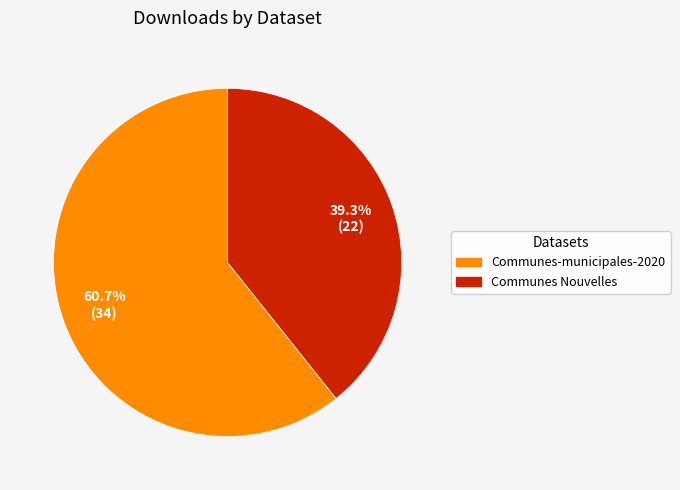

Which category accounts for the majority?

Communes-municipales-2020